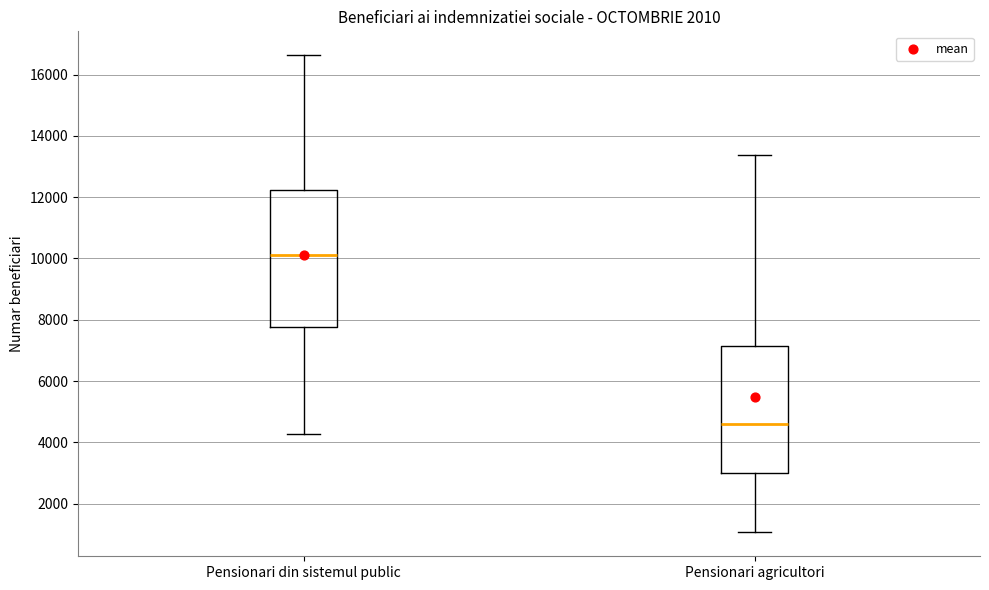

Which box is the tallest, from its lower edge to its upper edge?

Pensionari din sistemul public